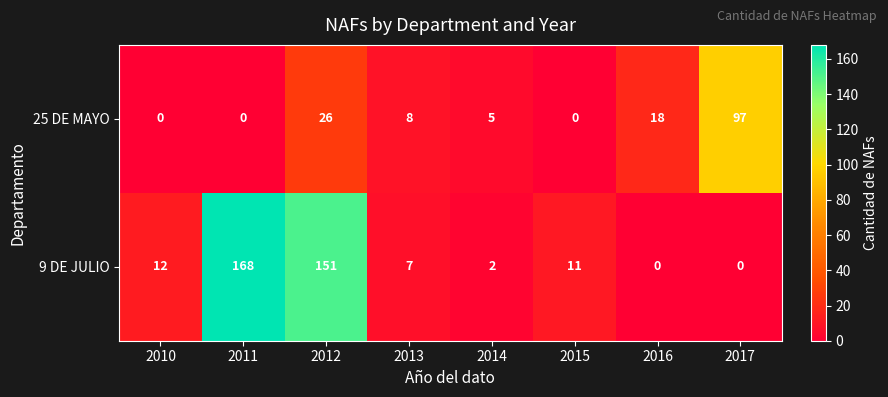

How many distinct data groups are displayed?

2